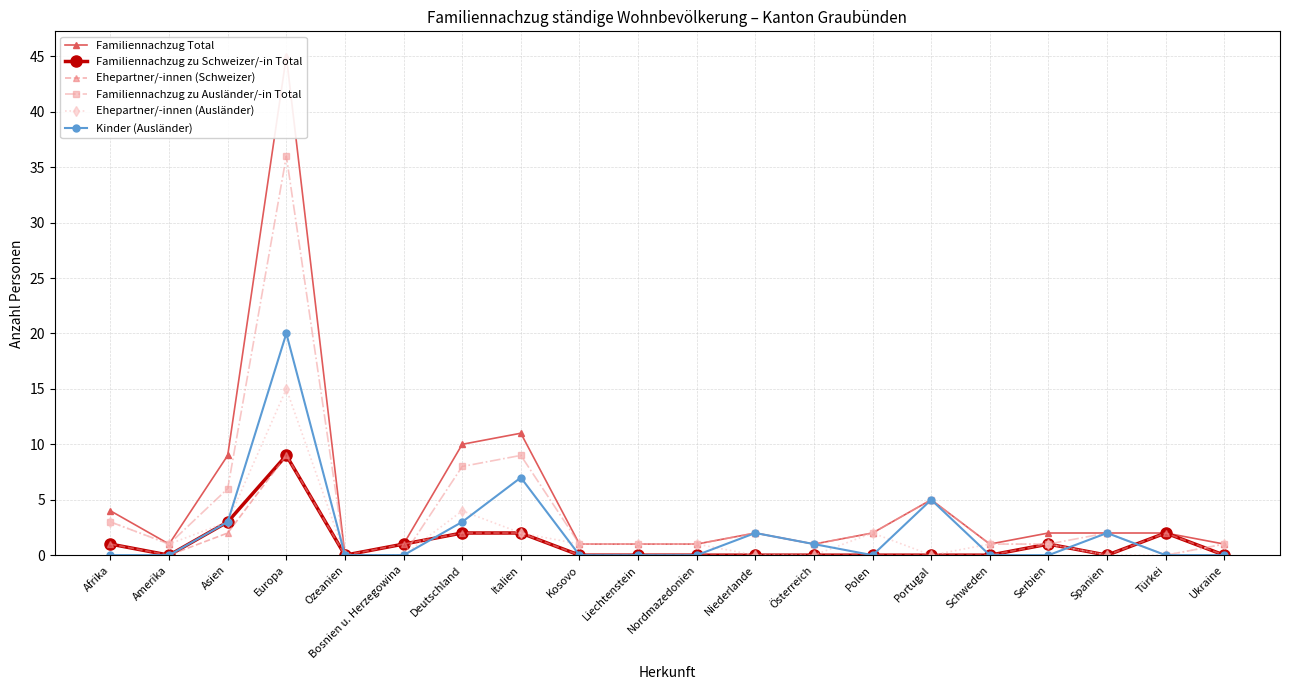

Reading left to right, extract all data points from this chart.

Familiennachzug Total: Afrika=4	Amerika=1	Asien=9	Europa=45	Ozeanien=0	Bosnien u. Herzegowina=1	Deutschland=10	Italien=11	Kosovo=1	Liechtenstein=1	Nordmazedonien=1	Niederlande=2	Österreich=1	Polen=2	Portugal=5	Schweden=1	Serbien=2	Spanien=2	Türkei=2	Ukraine=1
Familiennachzug zu Schweizer/-in Total: Afrika=1	Amerika=0	Asien=3	Europa=9	Ozeanien=0	Bosnien u. Herzegowina=1	Deutschland=2	Italien=2	Kosovo=0	Liechtenstein=0	Nordmazedonien=0	Niederlande=0	Österreich=0	Polen=0	Portugal=0	Schweden=0	Serbien=1	Spanien=0	Türkei=2	Ukraine=0
Ehepartner/-innen (Schweizer): Afrika=1	Amerika=0	Asien=2	Europa=9	Ozeanien=0	Bosnien u. Herzegowina=1	Deutschland=2	Italien=2	Kosovo=0	Liechtenstein=0	Nordmazedonien=0	Niederlande=0	Österreich=0	Polen=0	Portugal=0	Schweden=0	Serbien=1	Spanien=0	Türkei=2	Ukraine=0
Familiennachzug zu Ausländer/-in Total: Afrika=3	Amerika=1	Asien=6	Europa=36	Ozeanien=0	Bosnien u. Herzegowina=0	Deutschland=8	Italien=9	Kosovo=1	Liechtenstein=1	Nordmazedonien=1	Niederlande=2	Österreich=1	Polen=2	Portugal=5	Schweden=1	Serbien=1	Spanien=2	Türkei=0	Ukraine=1
Ehepartner/-innen (Ausländer): Afrika=3	Amerika=1	Asien=3	Europa=15	Ozeanien=0	Bosnien u. Herzegowina=0	Deutschland=4	Italien=2	Kosovo=1	Liechtenstein=1	Nordmazedonien=1	Niederlande=0	Österreich=0	Polen=2	Portugal=0	Schweden=1	Serbien=1	Spanien=0	Türkei=0	Ukraine=1
Kinder (Ausländer): Afrika=0	Amerika=0	Asien=3	Europa=20	Ozeanien=0	Bosnien u. Herzegowina=0	Deutschland=3	Italien=7	Kosovo=0	Liechtenstein=0	Nordmazedonien=0	Niederlande=2	Österreich=1	Polen=0	Portugal=5	Schweden=0	Serbien=0	Spanien=2	Türkei=0	Ukraine=0